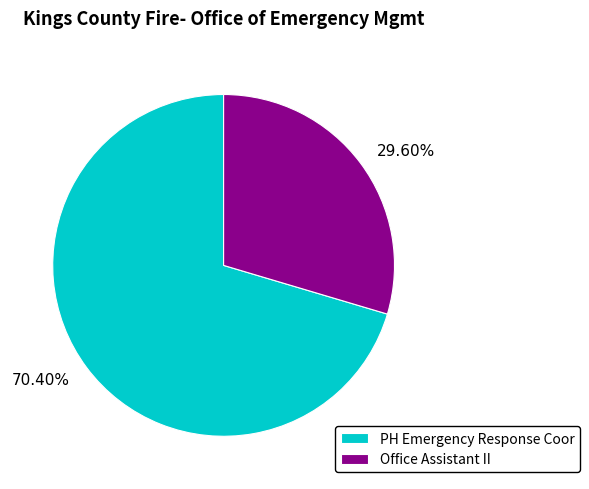

Count the number of slices in the pie.

2